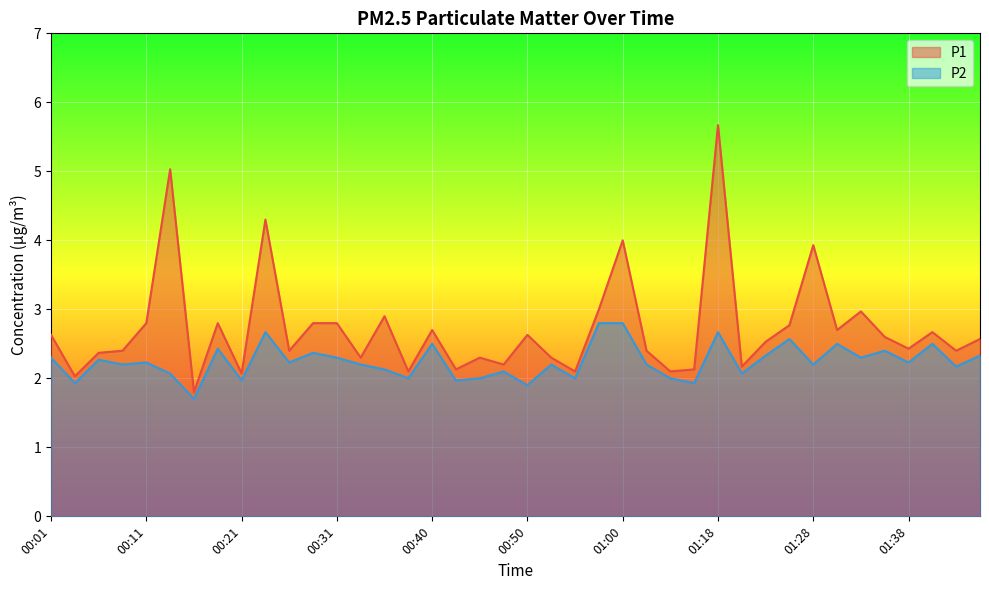

How many interior local valleys does the P2 series have?

15